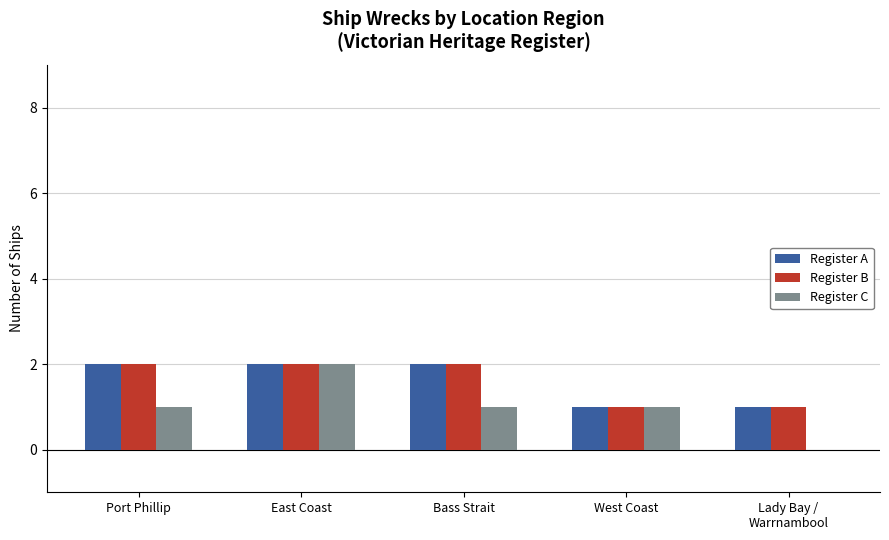

What is the sum of the Register A values at Lady Bay /
Warrnambool and West Coast?

2